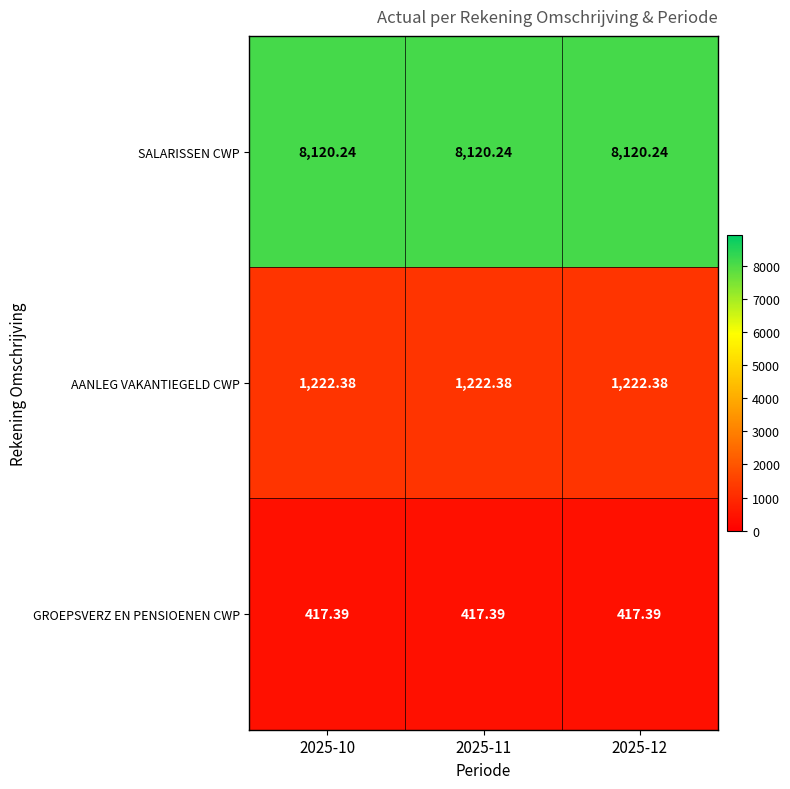

Which series has the largest total across all categories?

SALARISSEN CWP